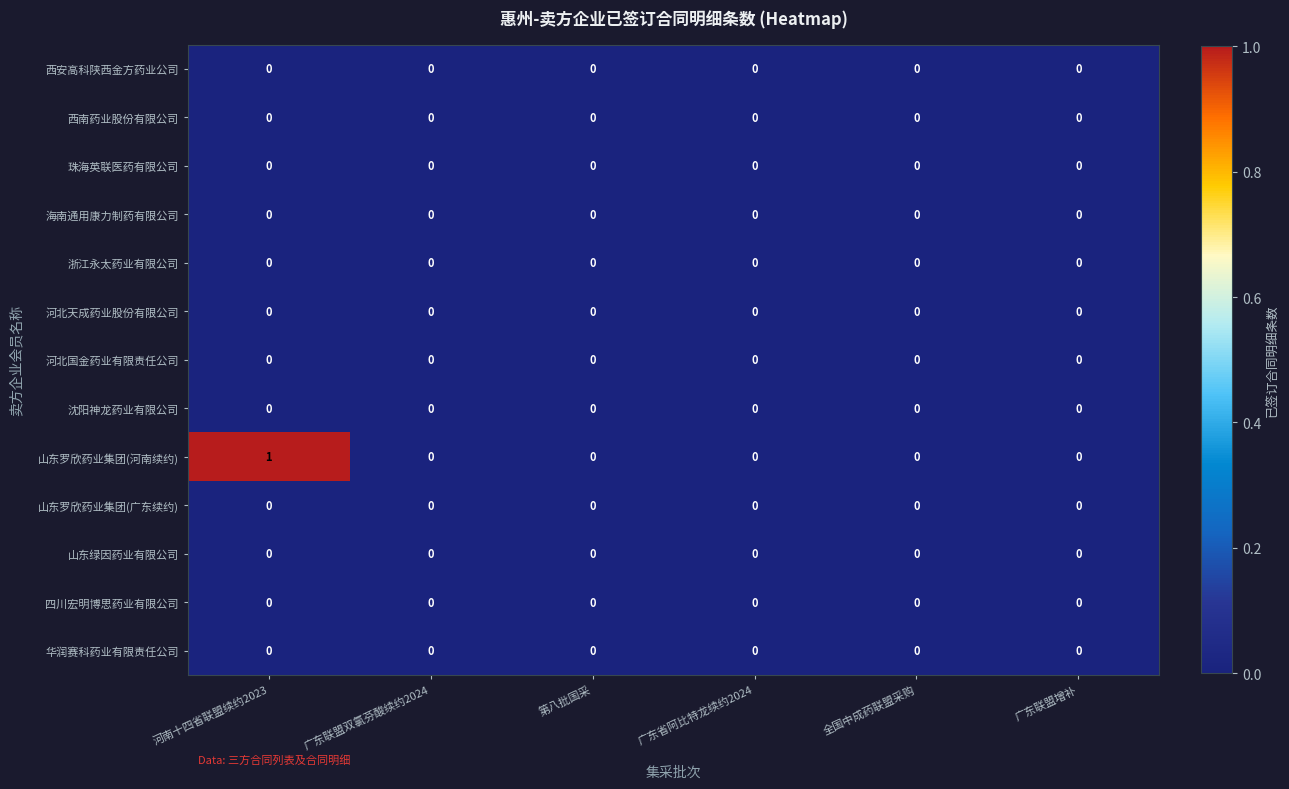

Is it true that 河北天成药业股份有限公司 equals 0 at 广东联盟双氯芬酸续约2024?

True